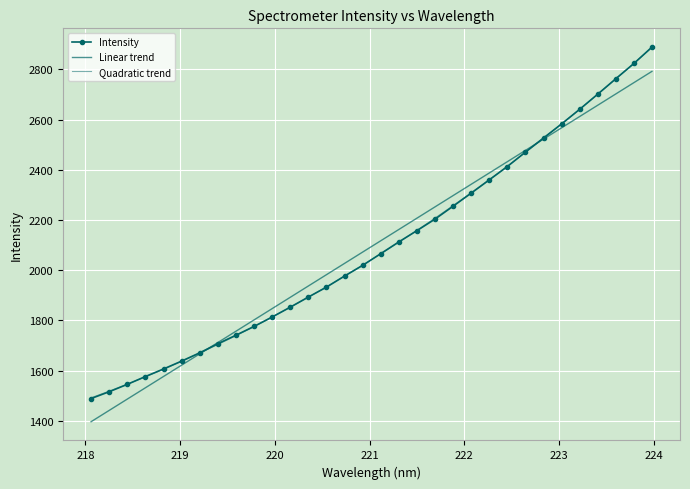

How many distinct data groups are displayed?

3